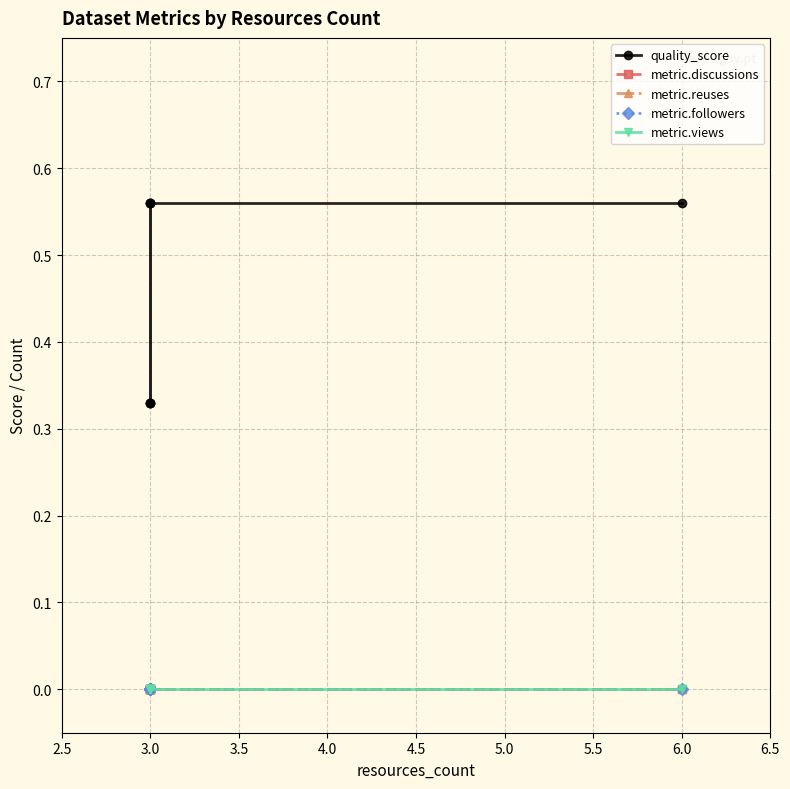

Is this an area chart (filled region under the line)?

No